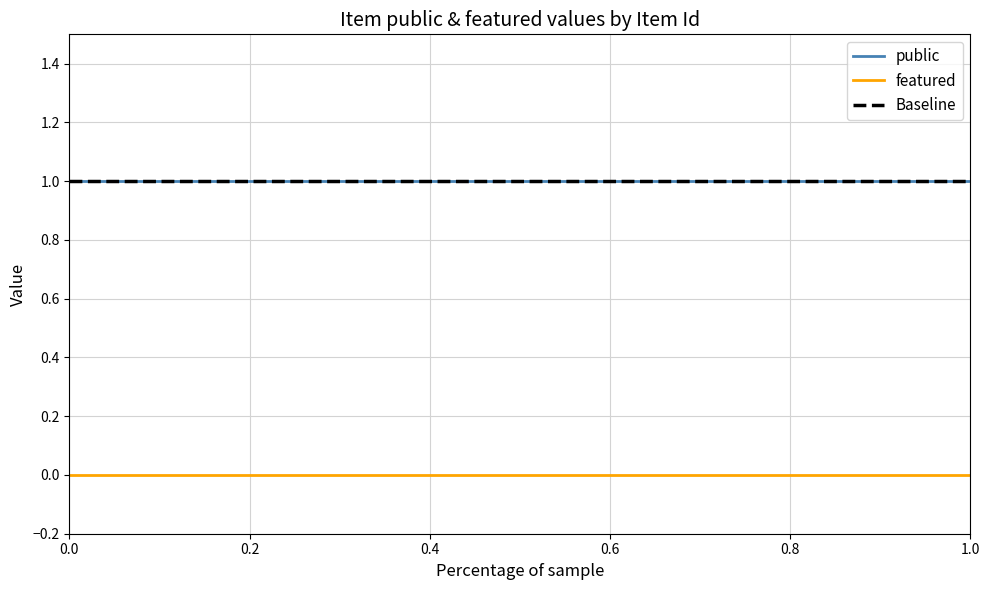

The featured series shows 0 at 26376. True or false?

True